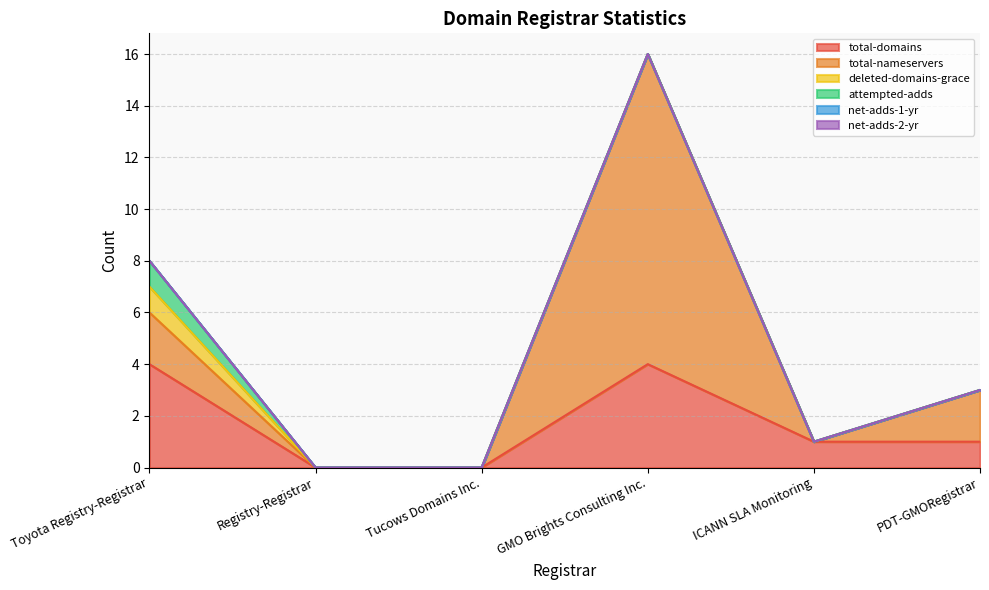

True or false: total-nameservers has more than 2 points higher than both neighbors.

False